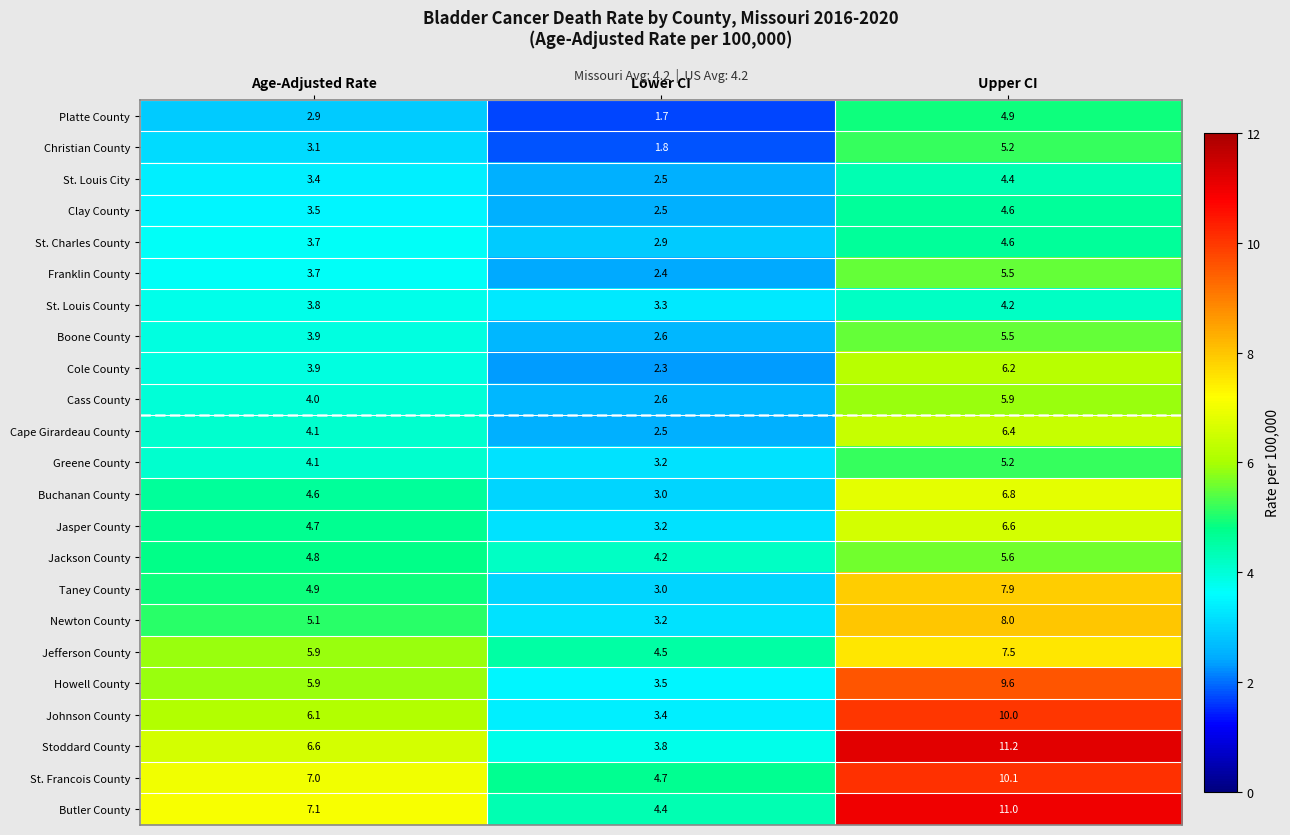

Which series has the widest spread of values?

Stoddard County